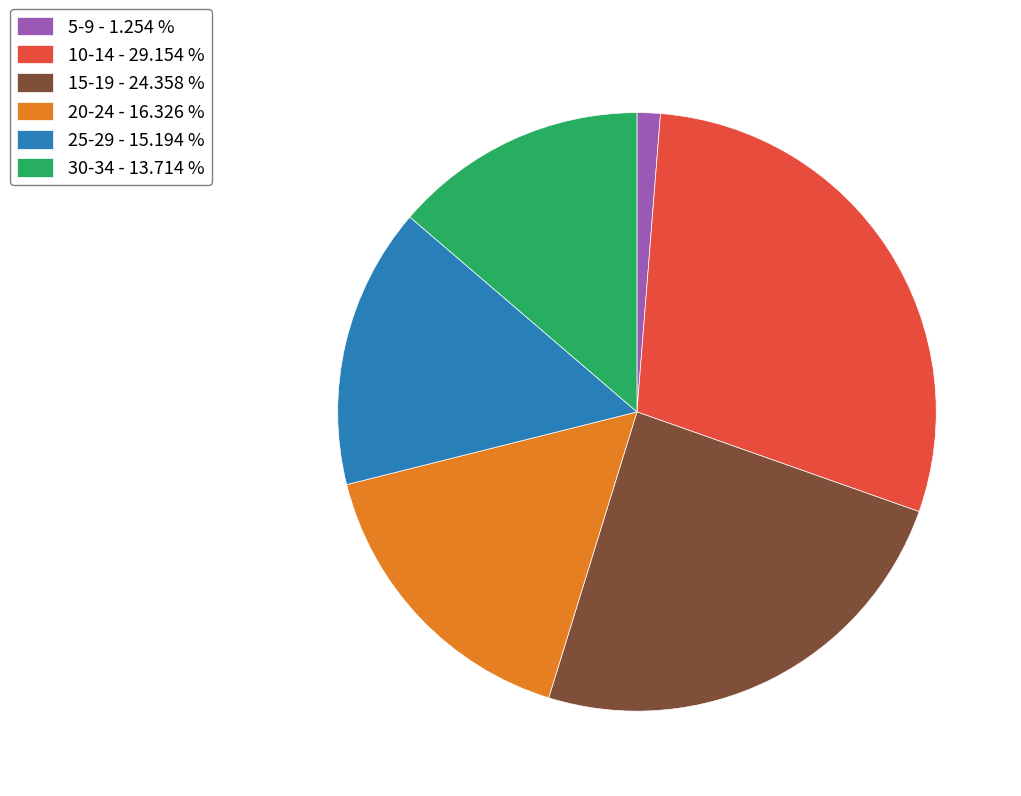

Approximately how many times larger is the value at 20-24 - 16.326 % compared to 30-34 - 13.714 %?

1.2